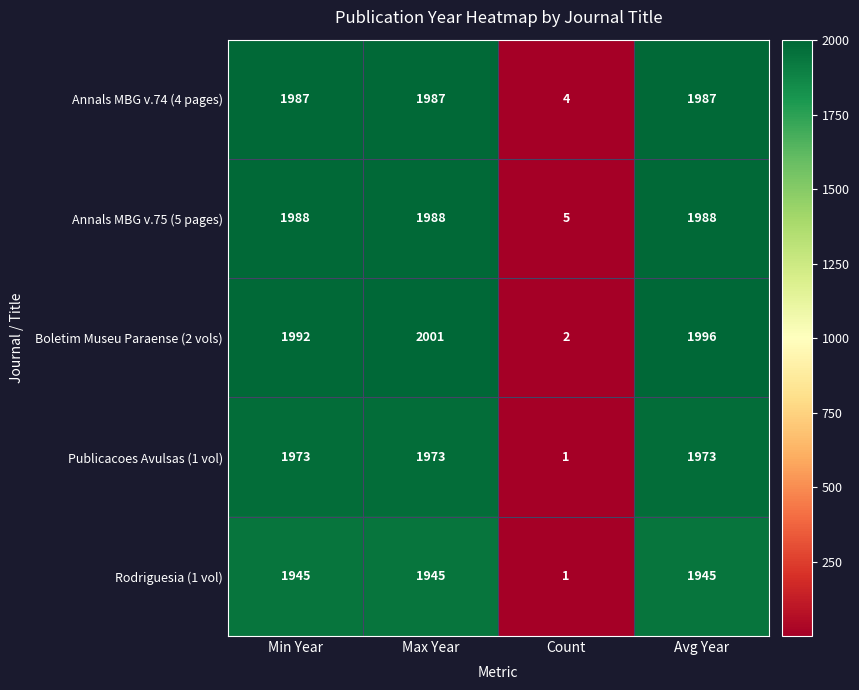

What is the maximum value shown in the chart?

2001